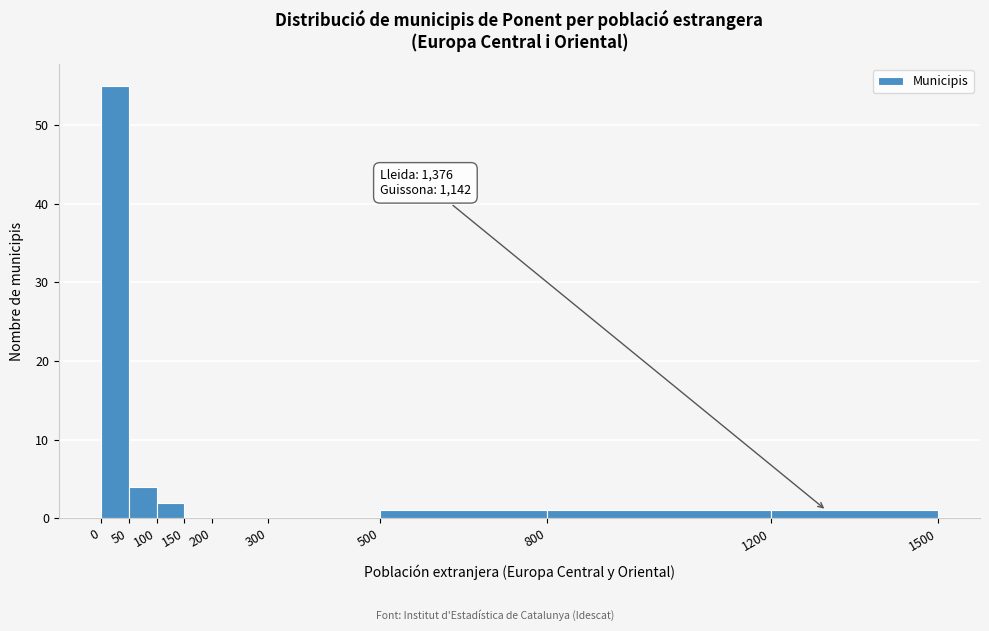

Over which range of the x-axis is the bar tallest?

0 to 50